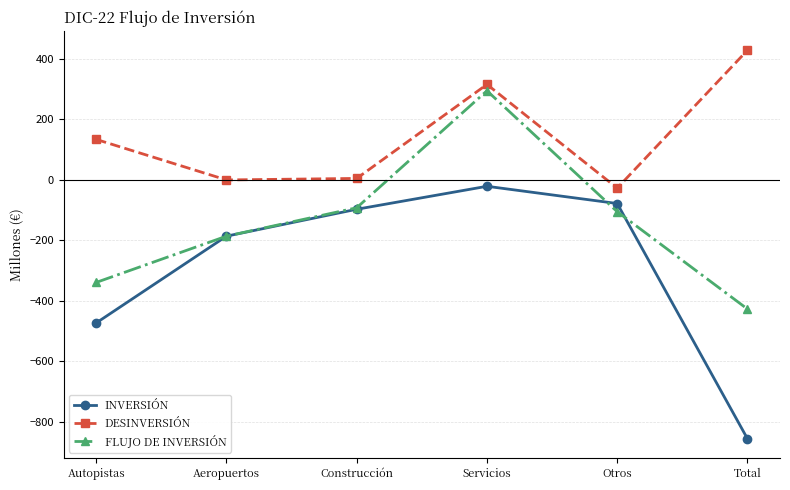

At which category is the sum across all series the highest?

Servicios